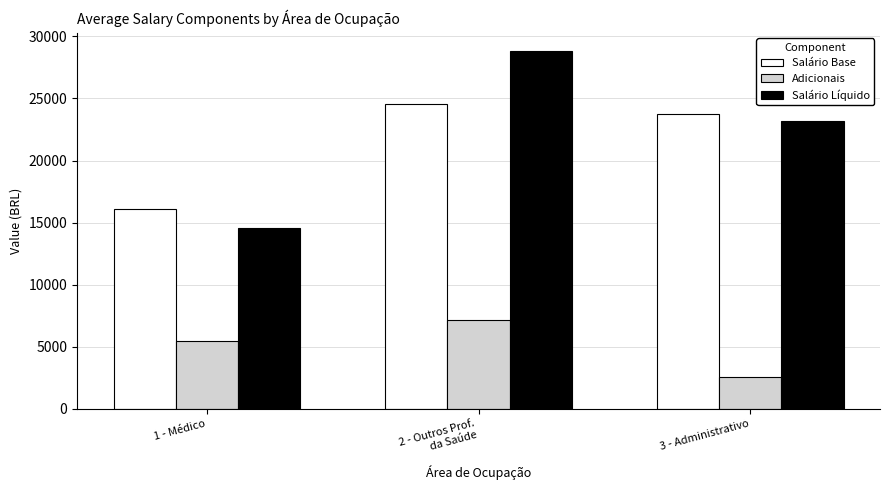

How many Salário Líquido values are between 14559 and 28850?

3